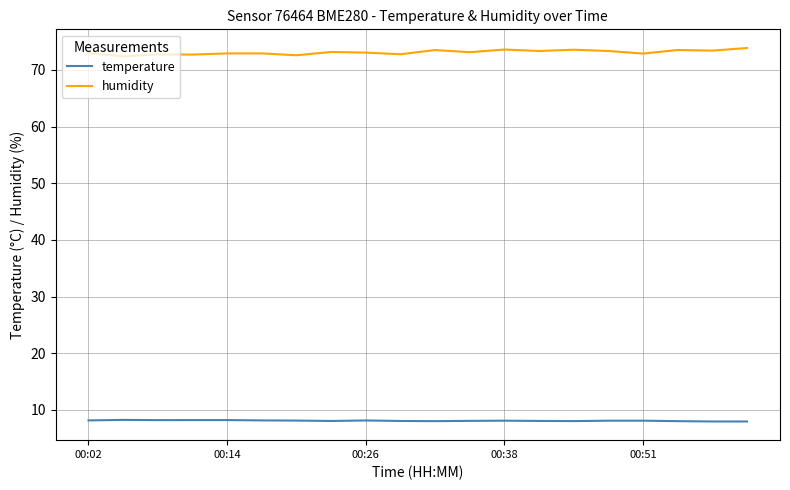

List the series in order of their peak value, lowest first.

temperature, humidity